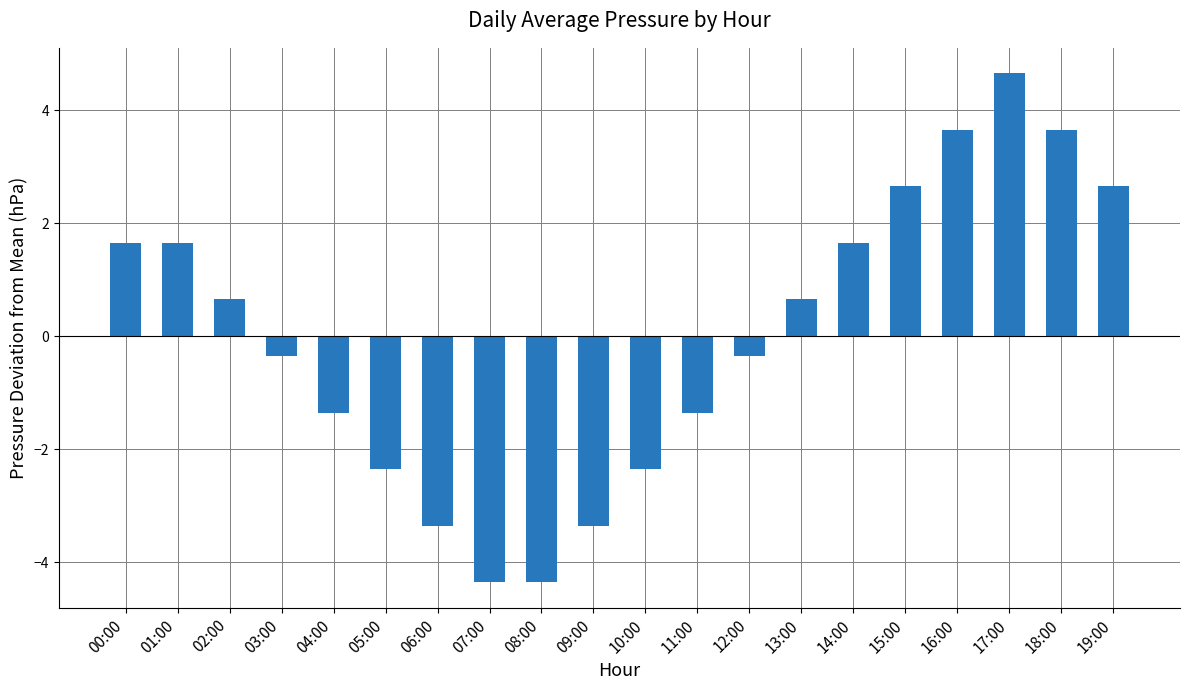

What is the label of the 2nd bar from the right?

18:00